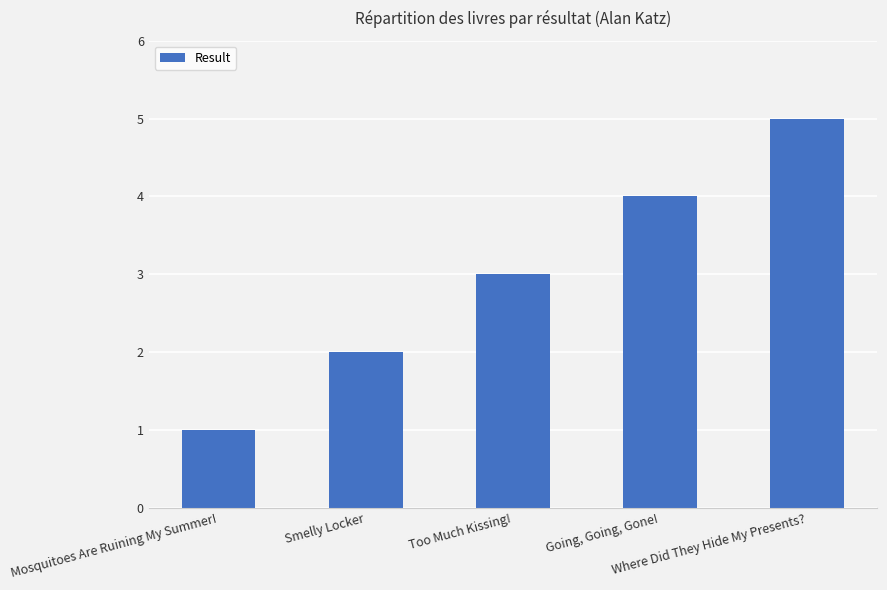

List the labels in order of value, largest first.

Where Did They Hide My Presents?, Going, Going, Gone!, Too Much Kissing!, Smelly Locker, Mosquitoes Are Ruining My Summer!